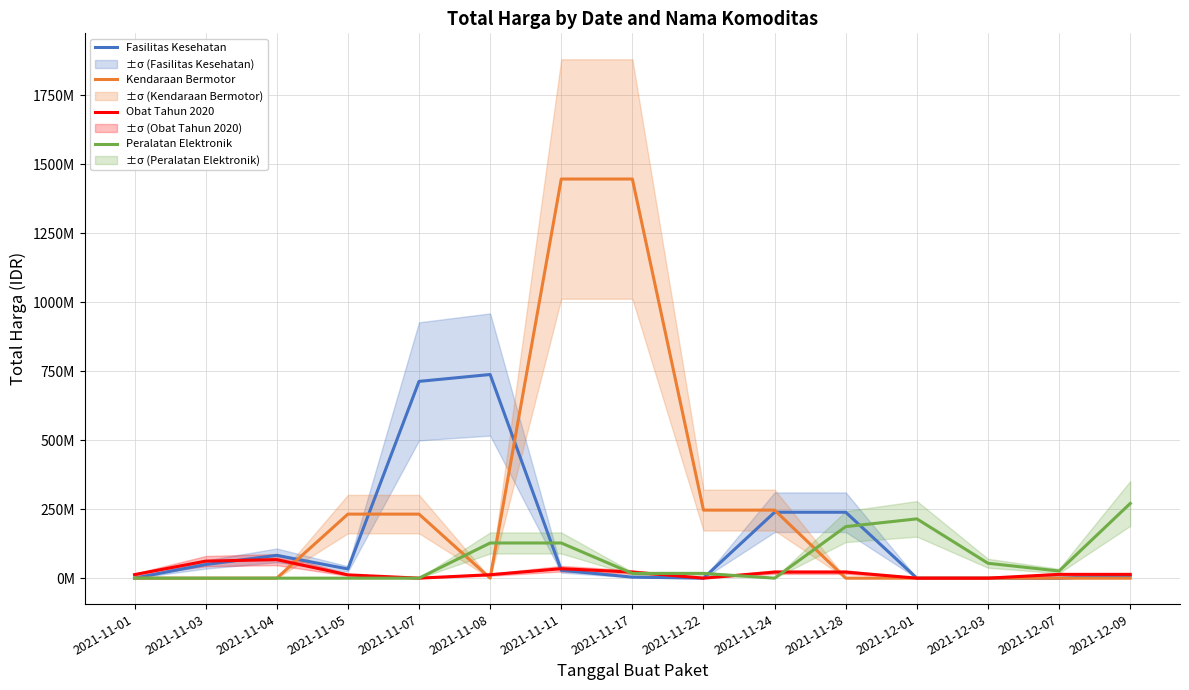

Does the chart have visible grid lines?

Yes